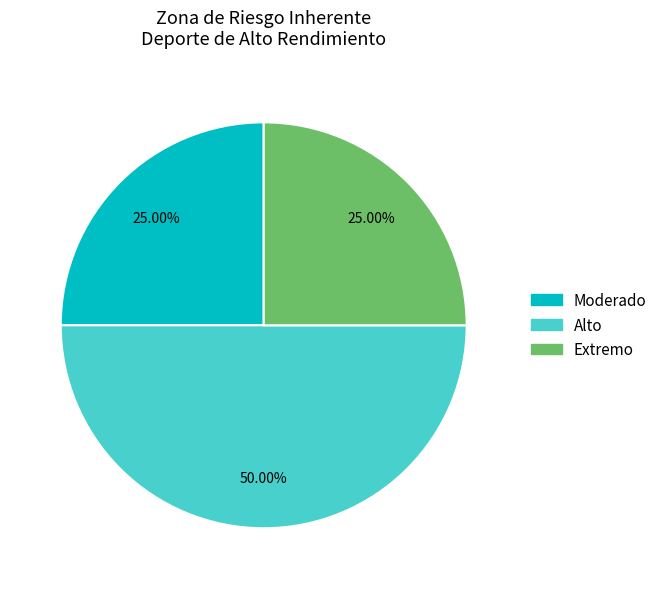

How many slices are in this pie chart?

3